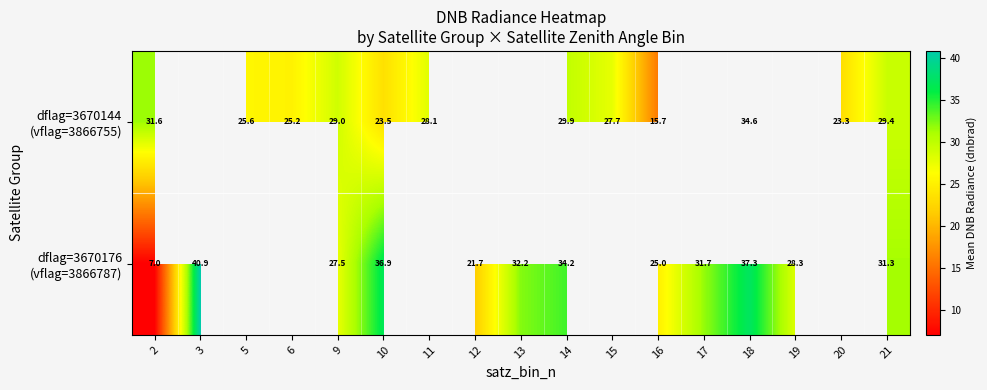

At which category is the sum across all series the highest?

18